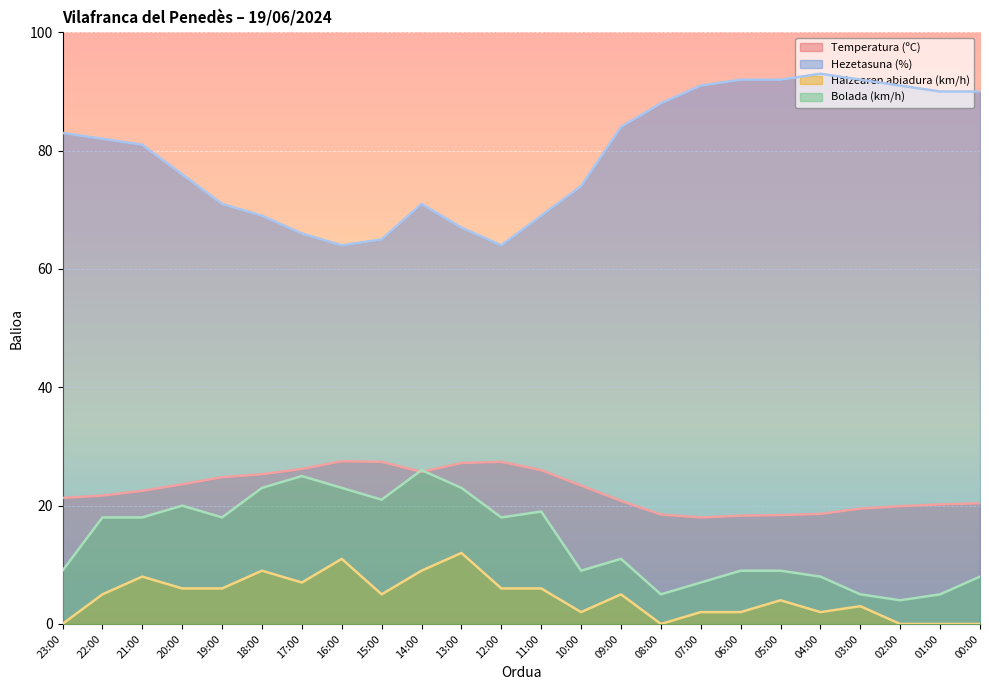

At which category is the sum across all series the highest?

14:00